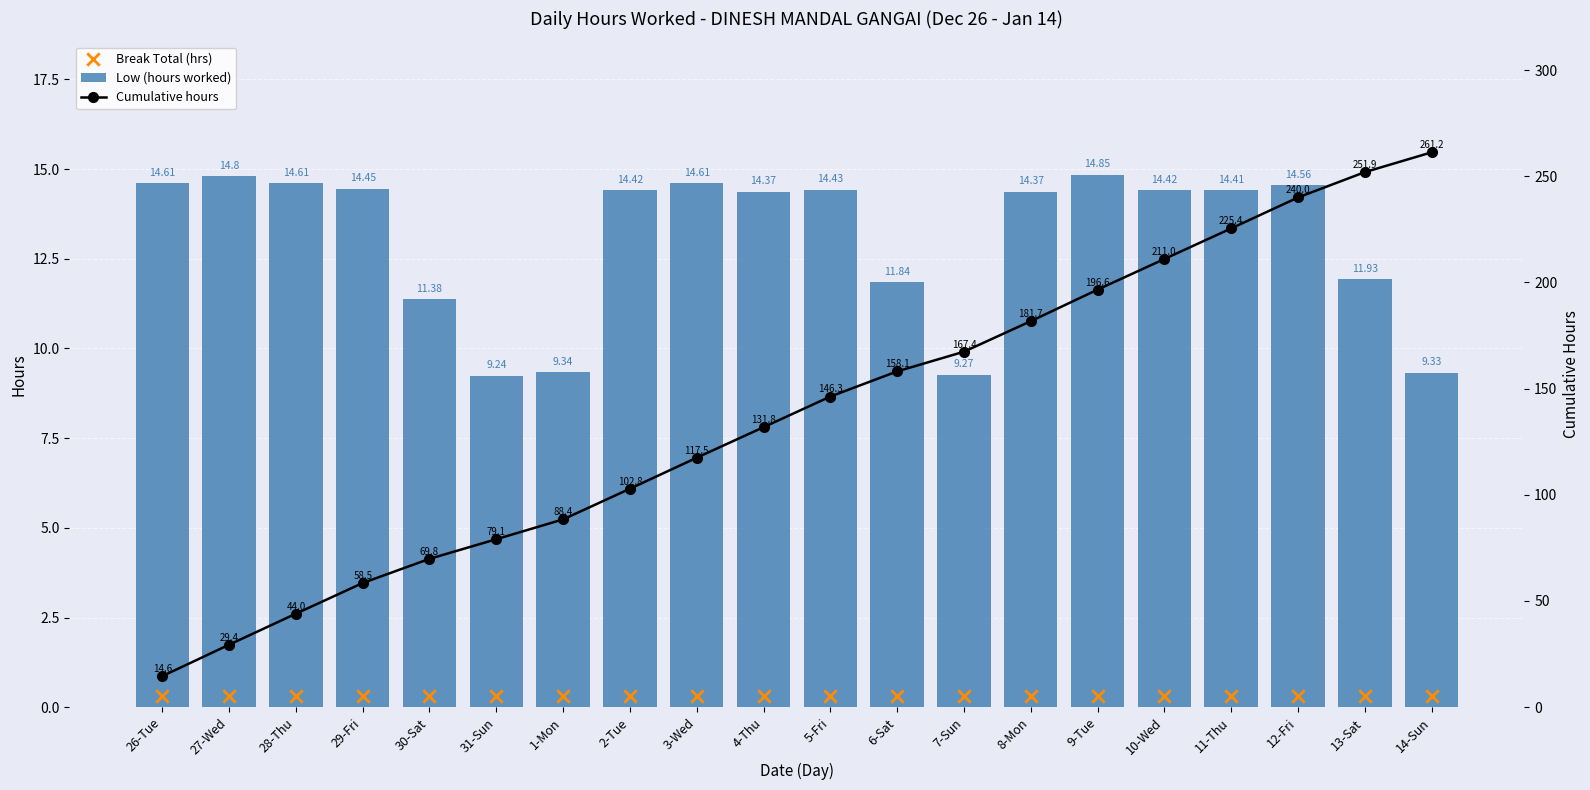

At which category is the sum across all series the highest?

14-Sun